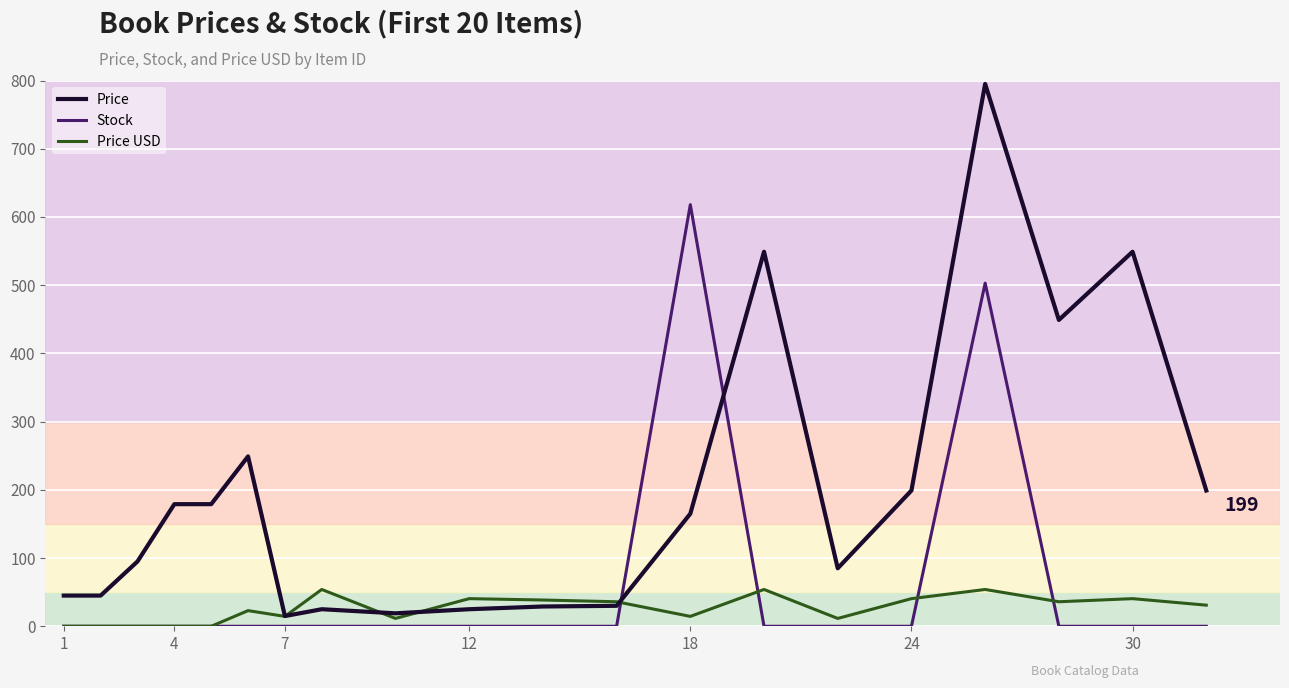

What is the maximum value shown in the chart?

795.0